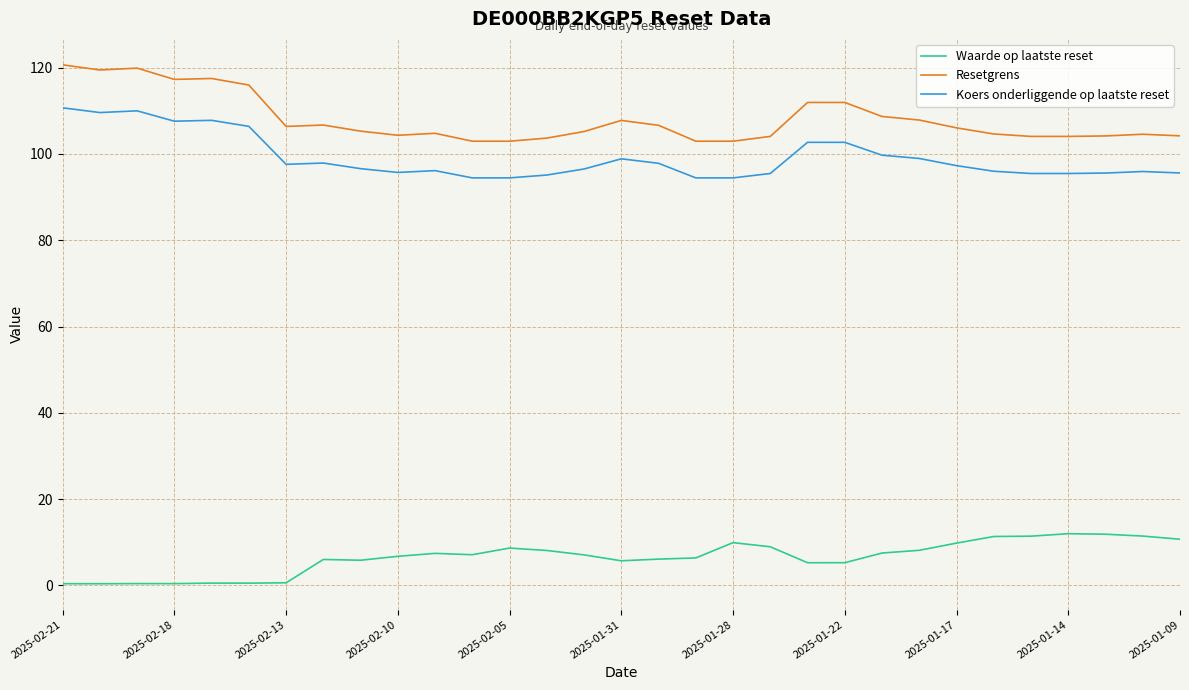

True or false: Waarde op laatste reset and Koers onderliggende op laatste reset cross at least once.

False